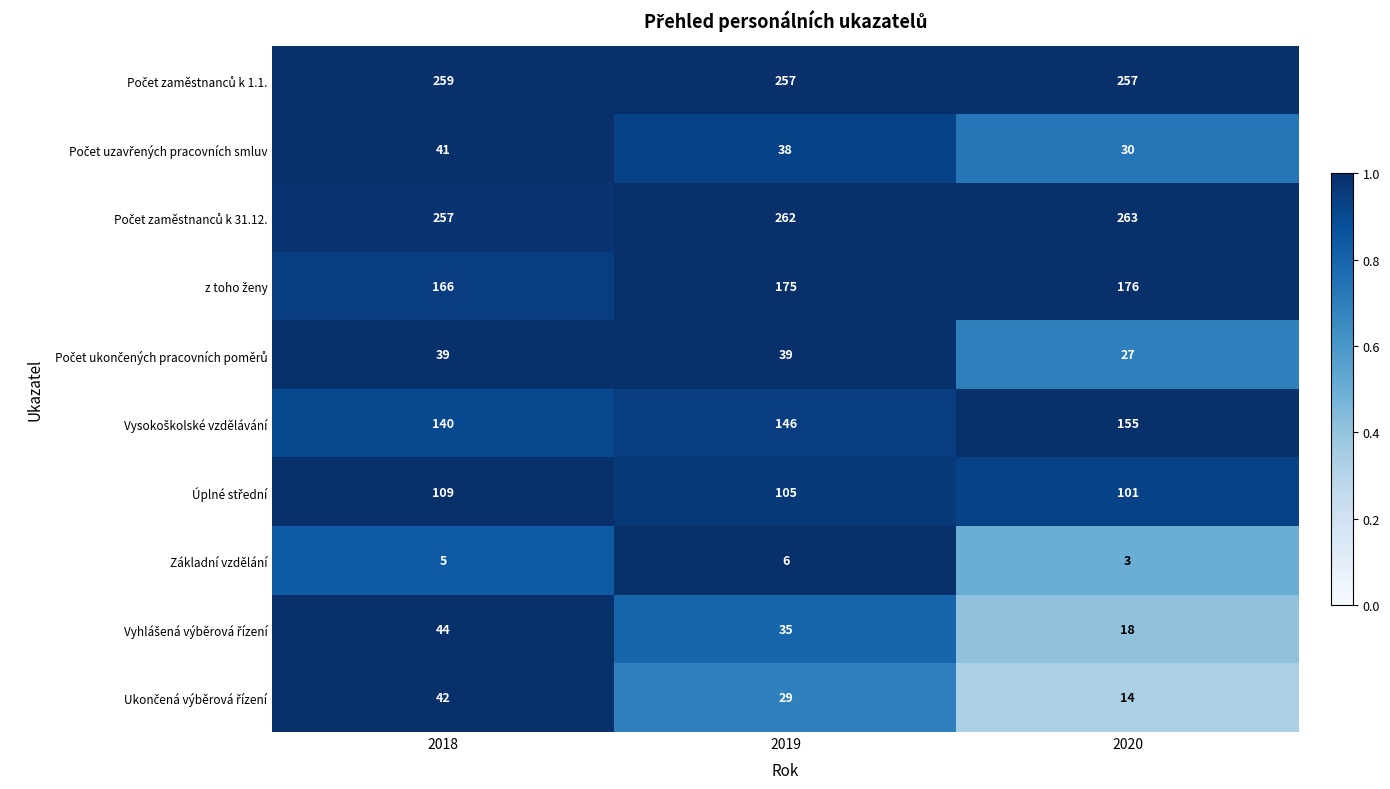

What is the difference between the highest and lowest values at 2019?

256